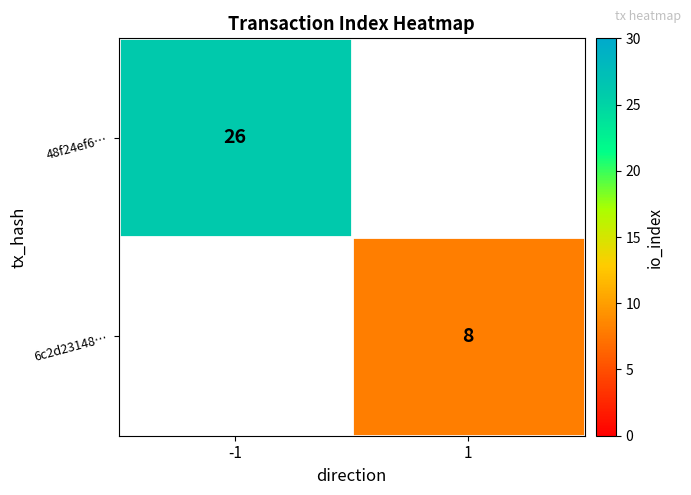

What is the maximum value shown in the chart?

26.0